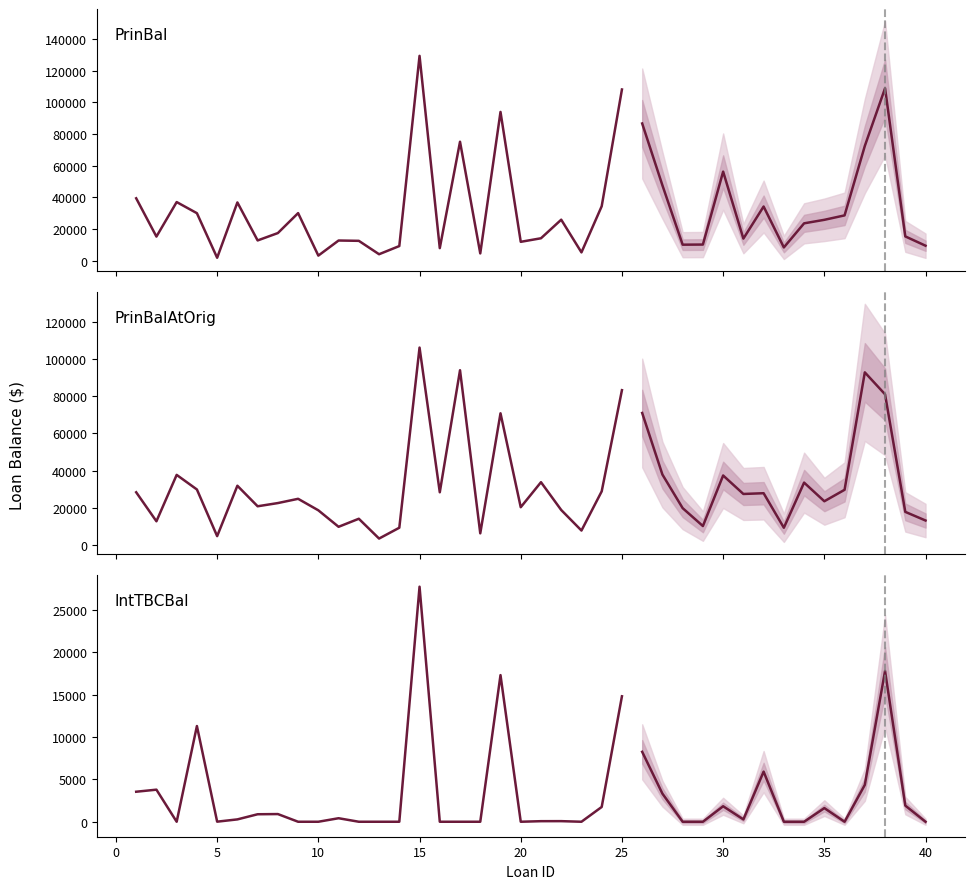

What is the spread (max minus min) of values at 0?

11426.4